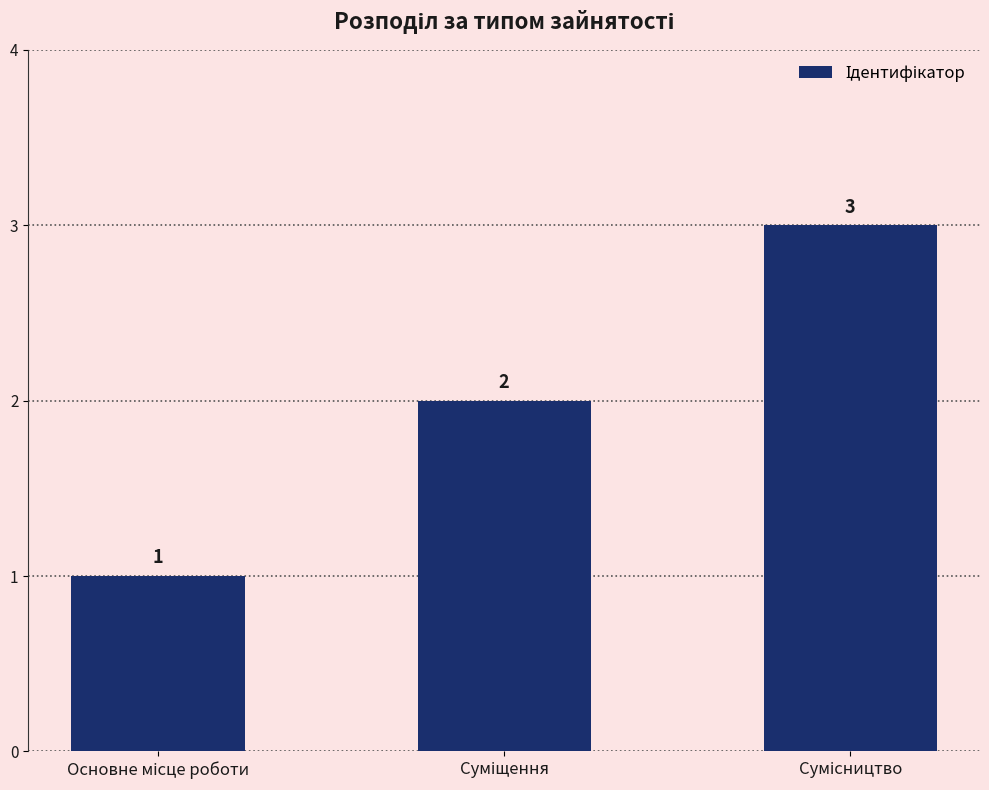

How many bars are there in total?

3